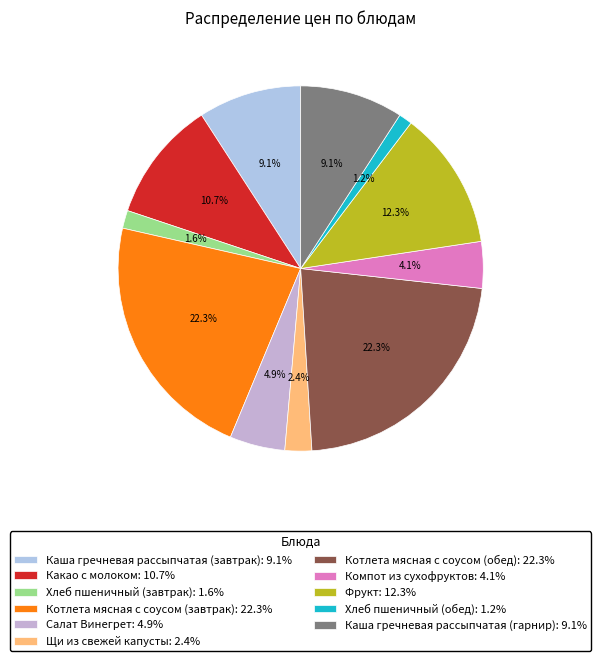

Which category has the smallest portion of the pie?

Хлеб пшеничный (обед)